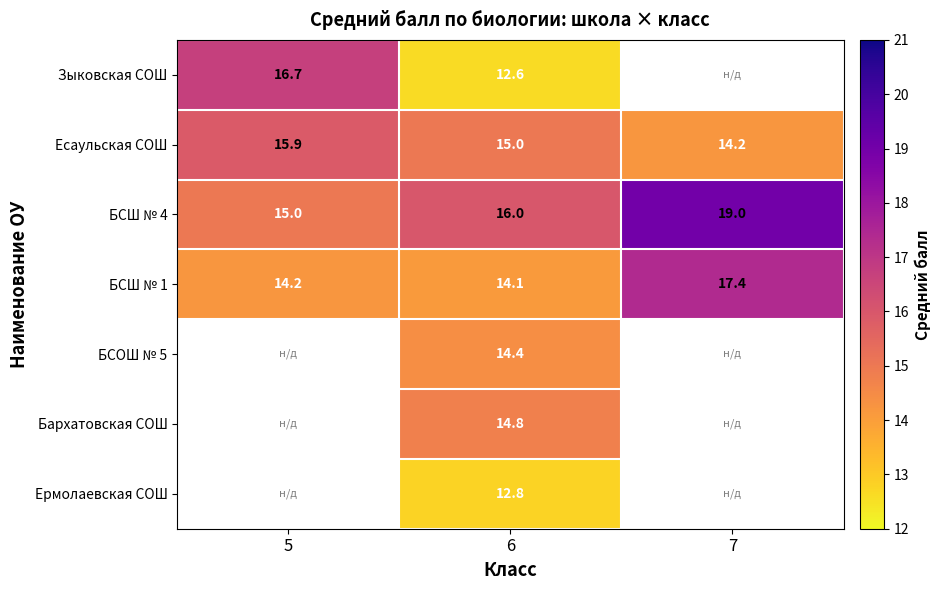

What is the approximate value of Есаульская СОШ at 6?

15.0